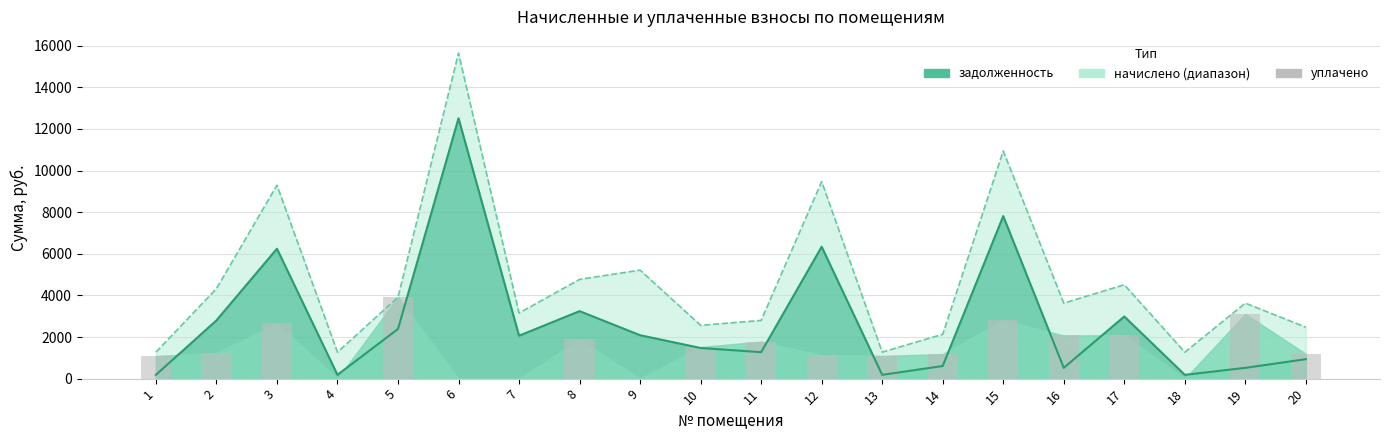

Which category has the highest value across all series?

6